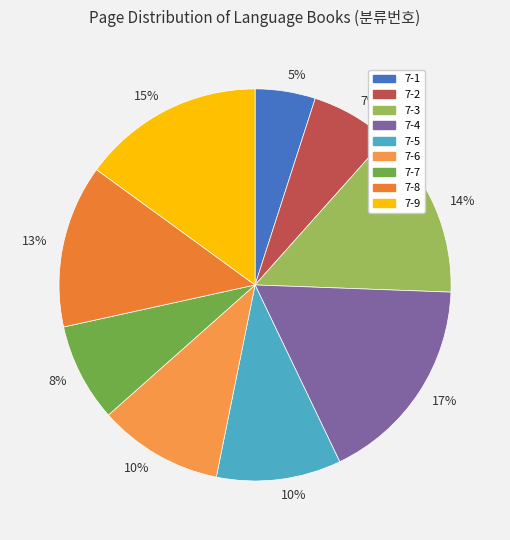

True or false: 7-7 accounts for 8% of the total.

True